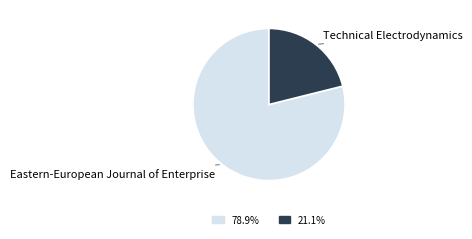

Does any single category account for the majority?

Yes